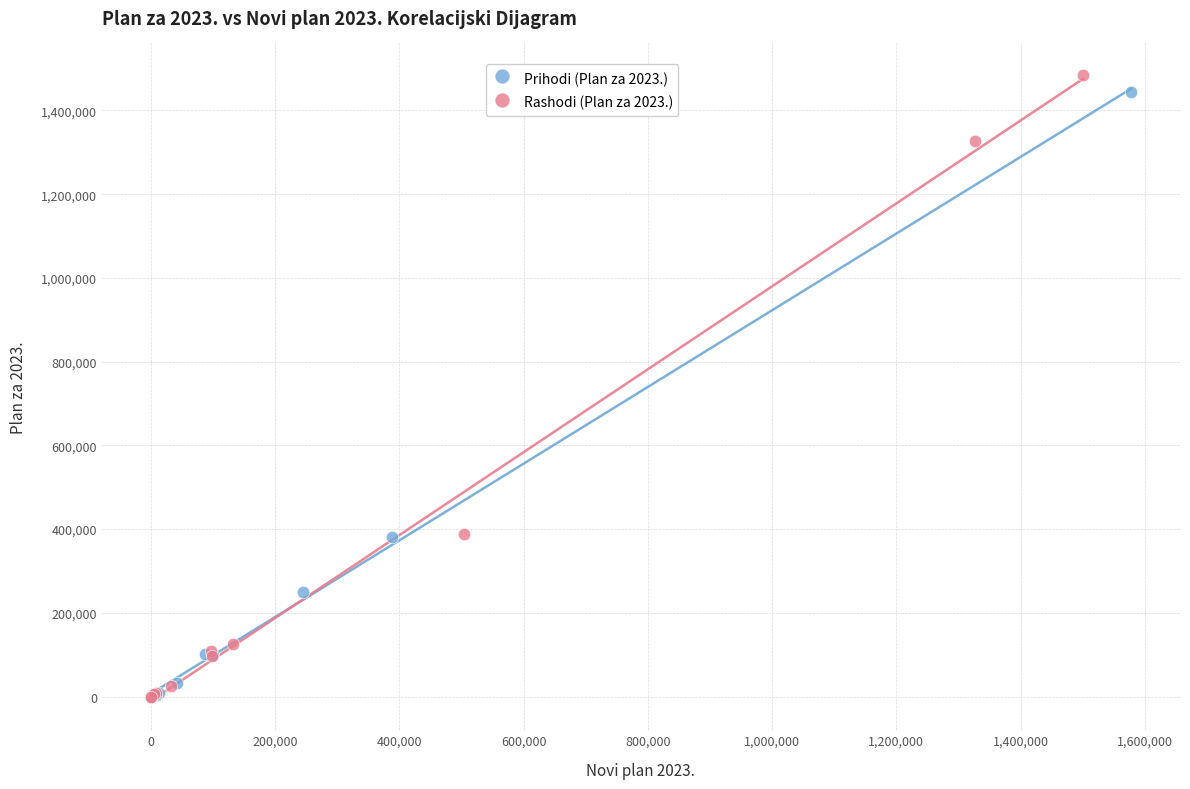

Which series has the widest spread of Y values?

Rashodi (Plan za 2023.)